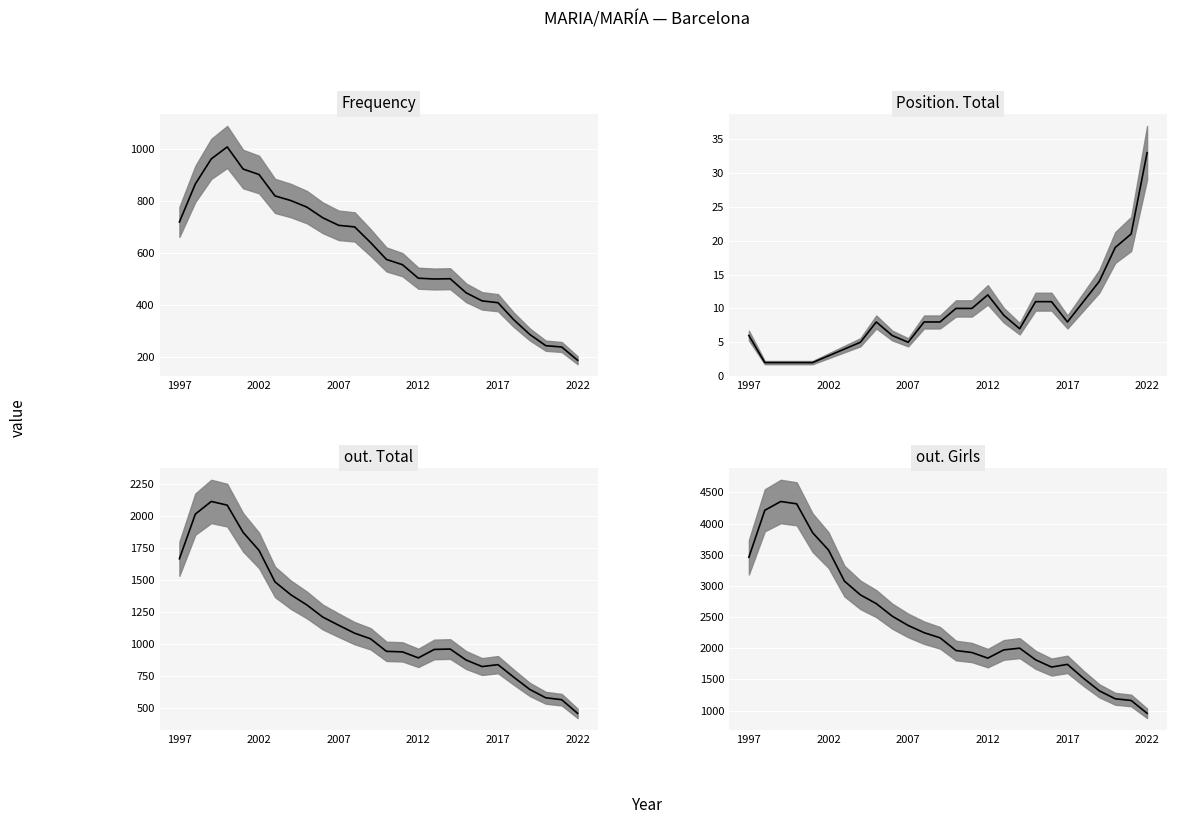

True or false: out. Girls and out. Total cross at least once.

False